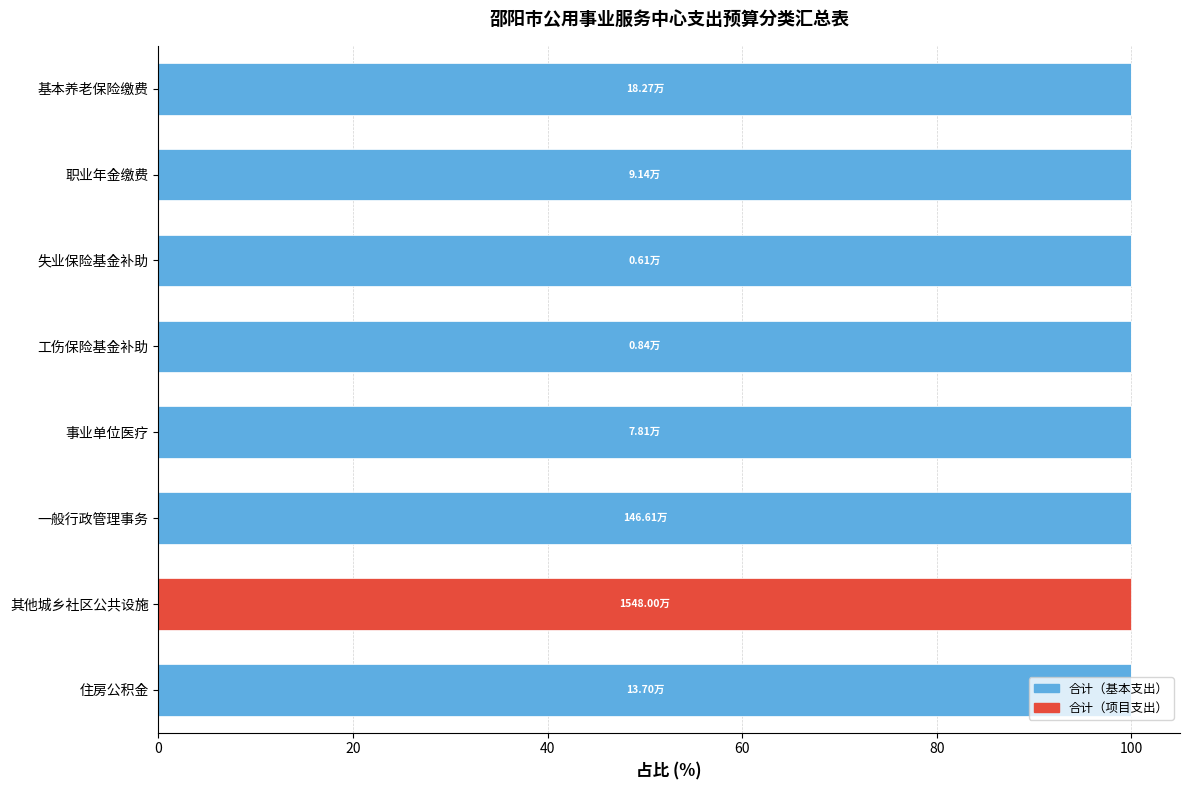

What is the sum of the 合计（基本支出） values at 其他城乡社区公共设施 and 一般行政管理事务?

100